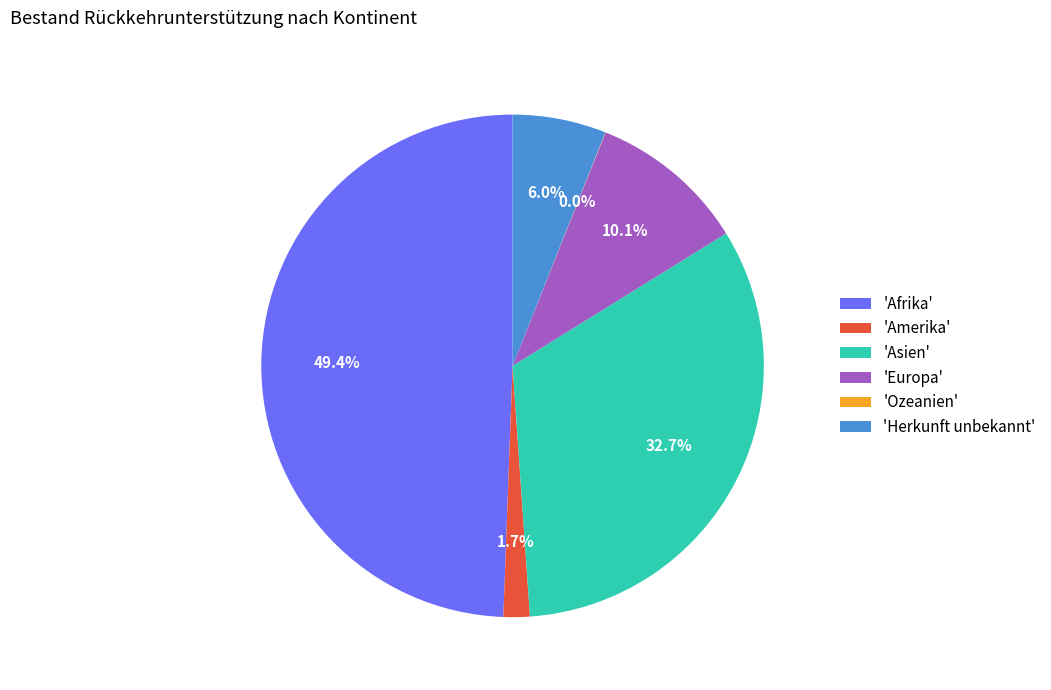

Is there any slice that represents more than half of the pie?

No